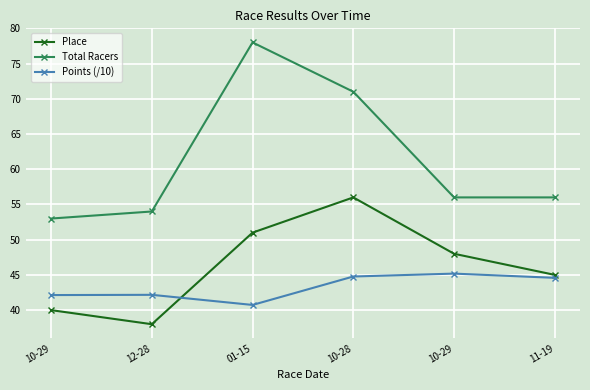

What are all the series names shown in the legend?

Place, Total Racers, Points (/10)